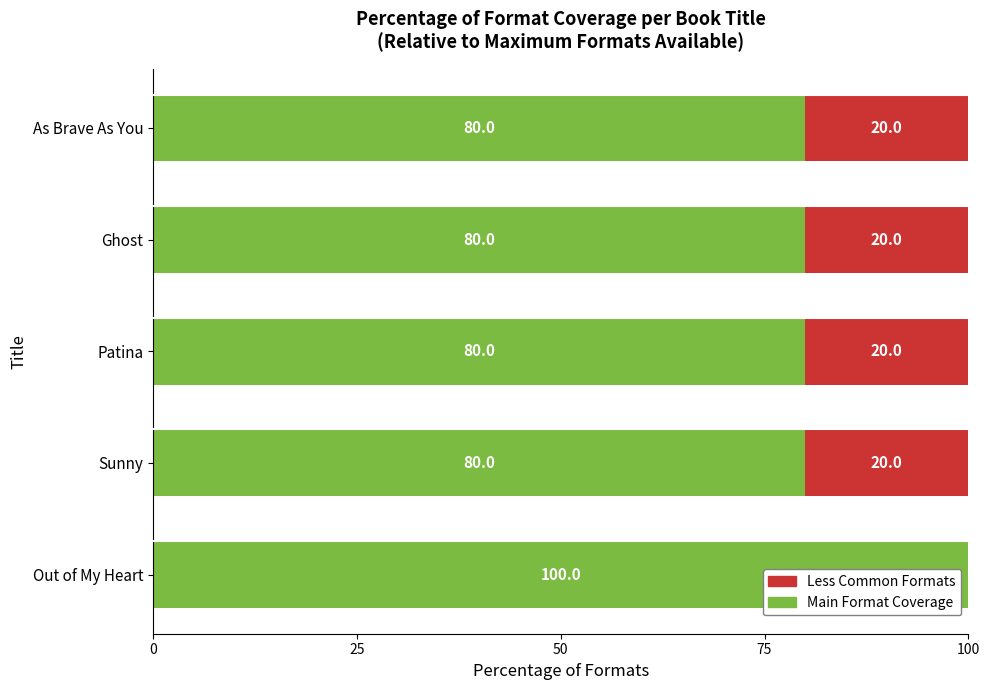

What is the total value across all series at As Brave As You?

100